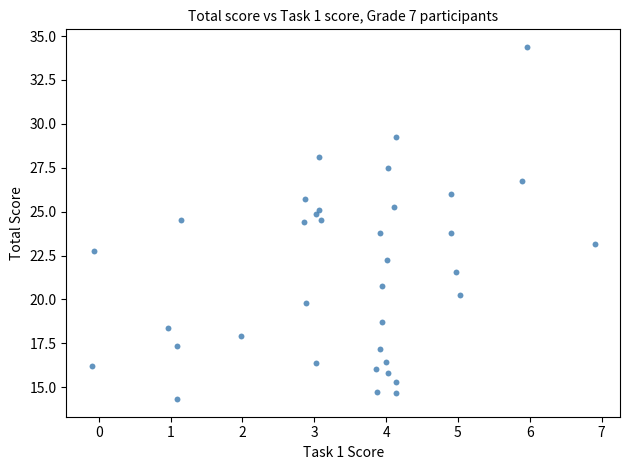

What is the range of Y values (max minus min)?

20.1